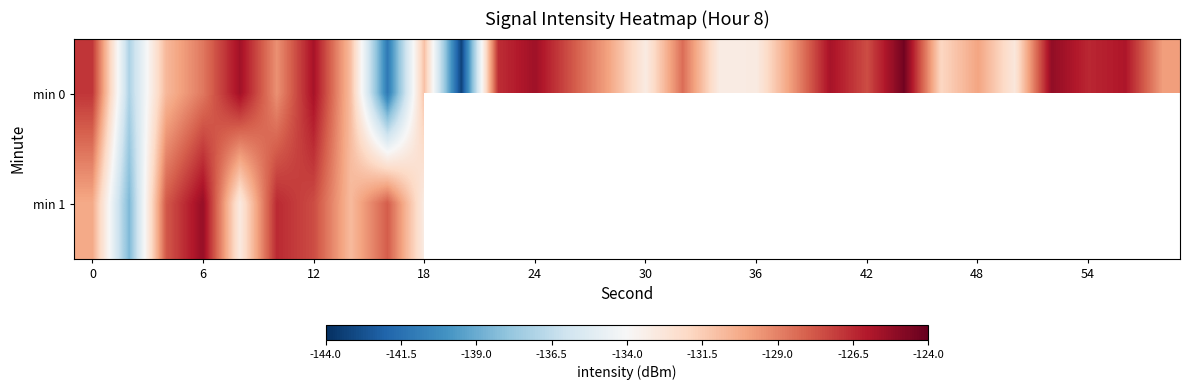

Between 14 and 29, which series saw the biggest shift?

row_0